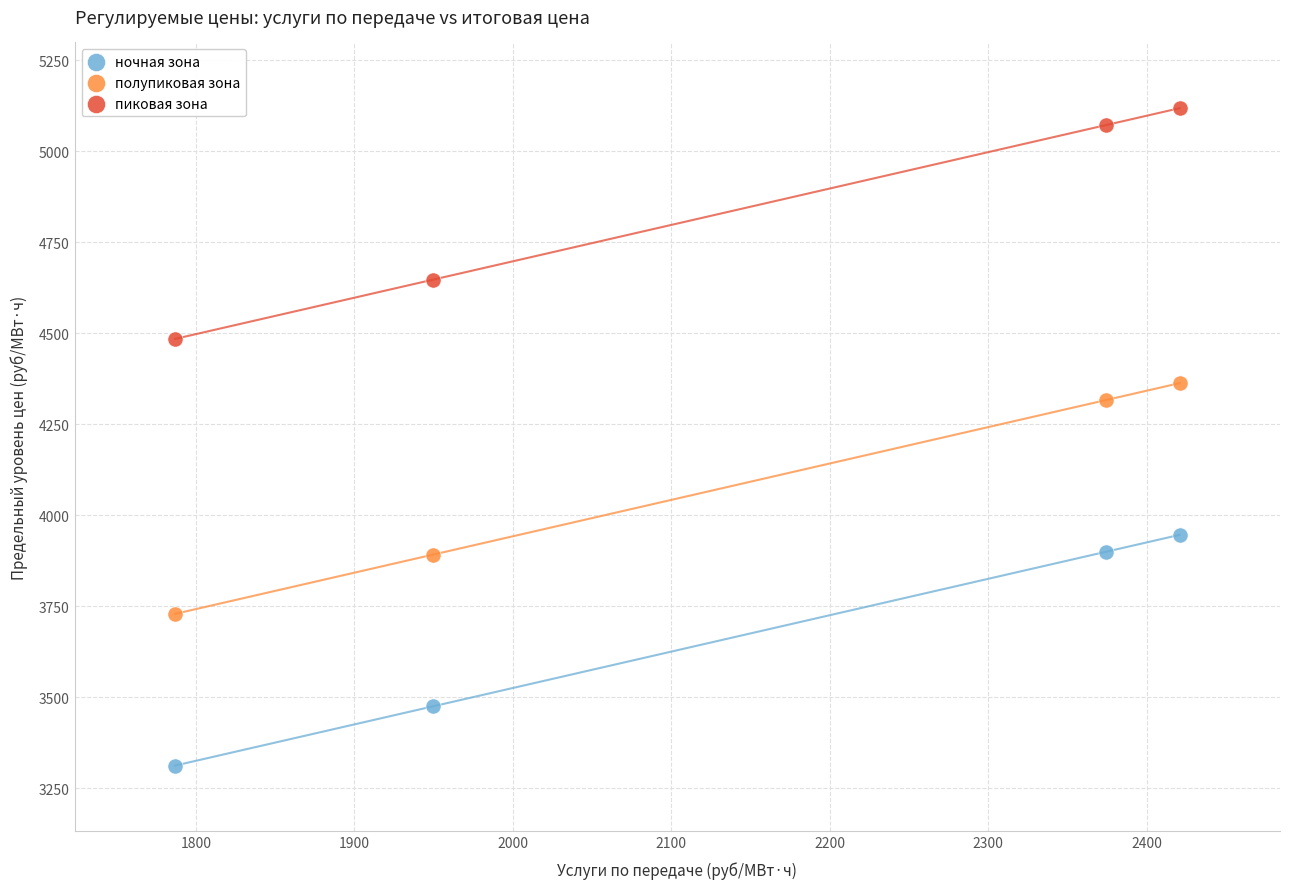

Which series reaches the maximum Y coordinate?

пиковая зона